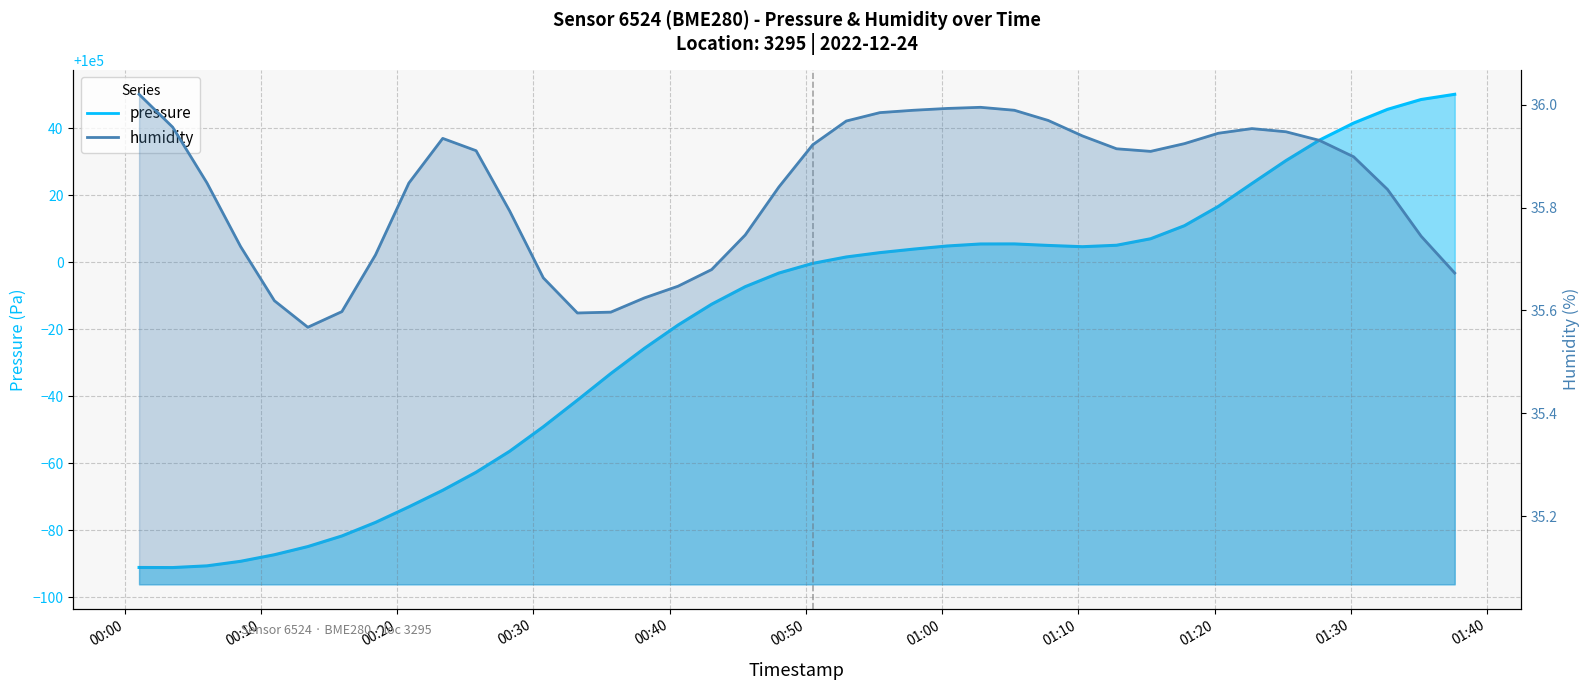

What is the sum of all values?

3999202.5